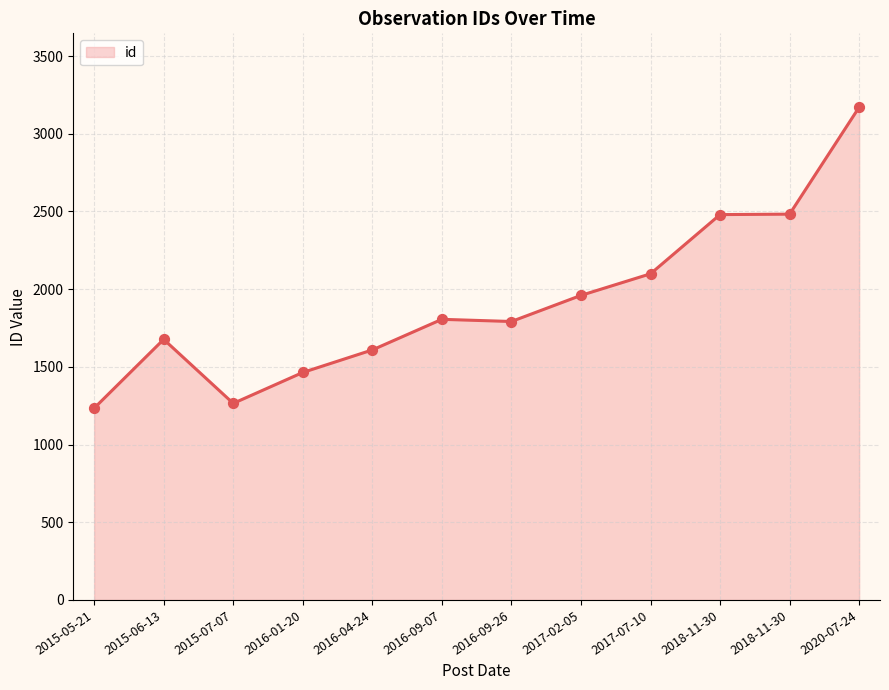

What is the change in value from 2017-02-05 to 2020-07-24?

+1211